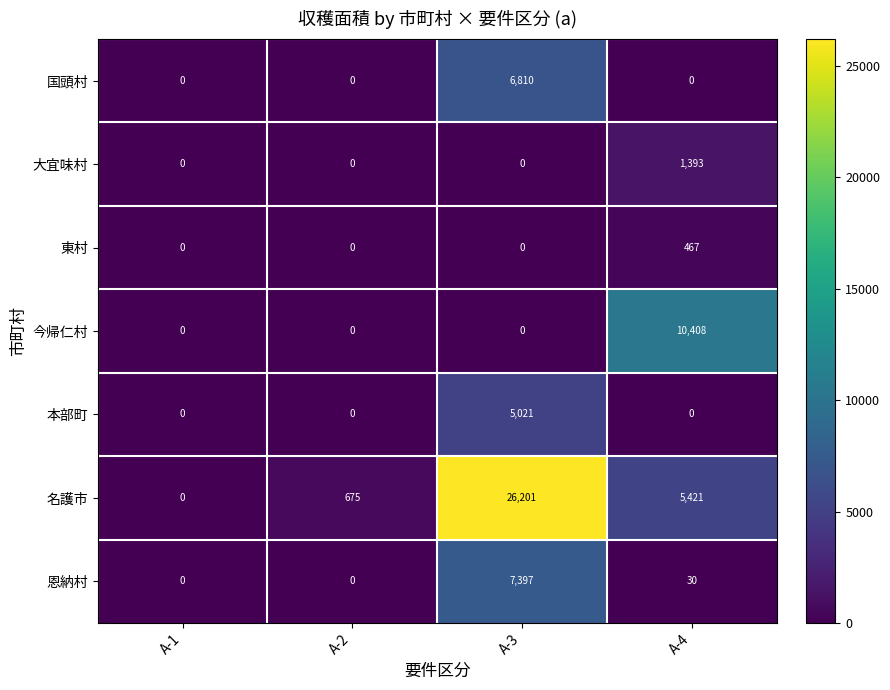

Which series has the largest total across all categories?

名護市